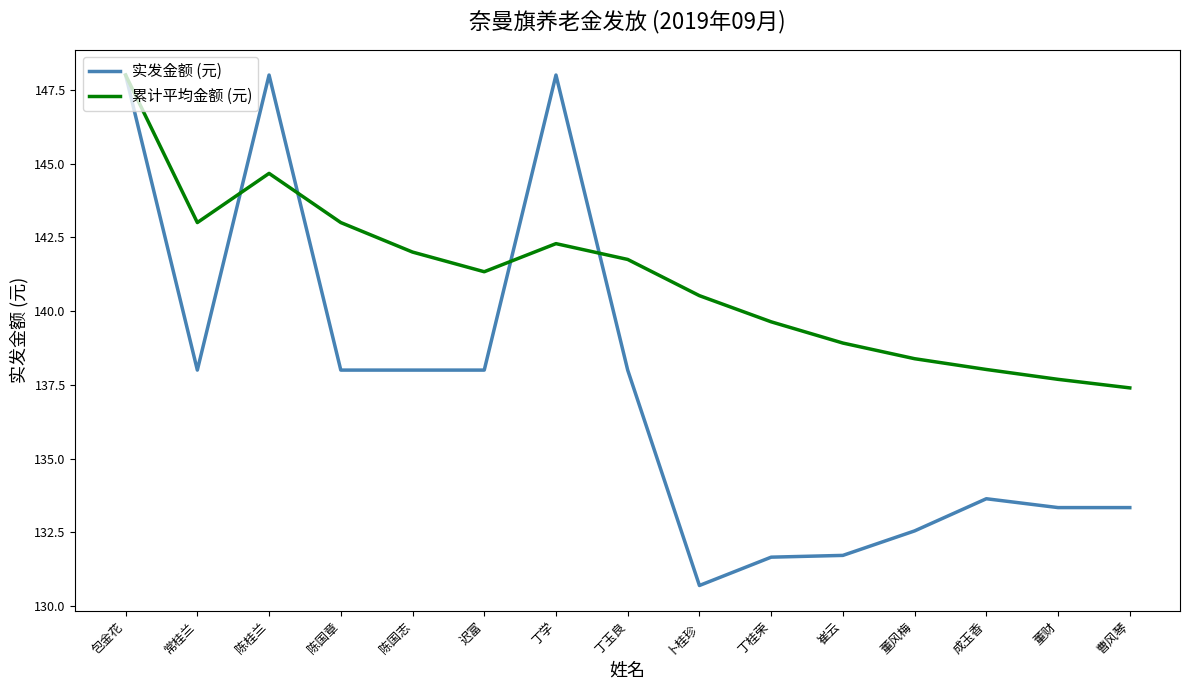

What is the minimum value for 实发金额 (元)?

130.7